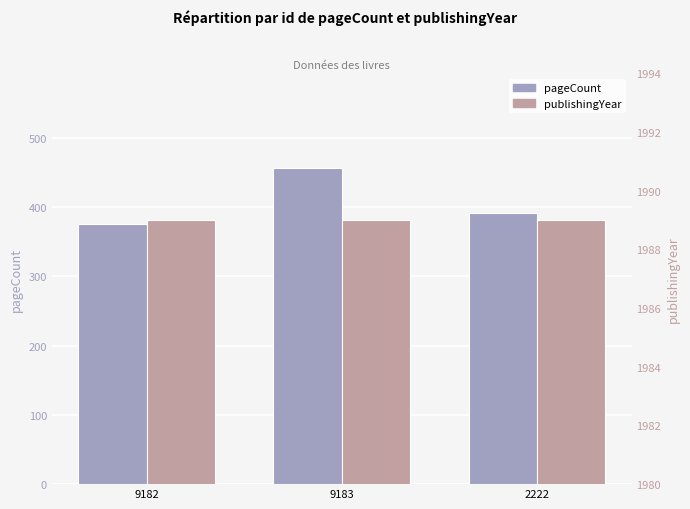

What is the label of the 1st bar from the right?

2222